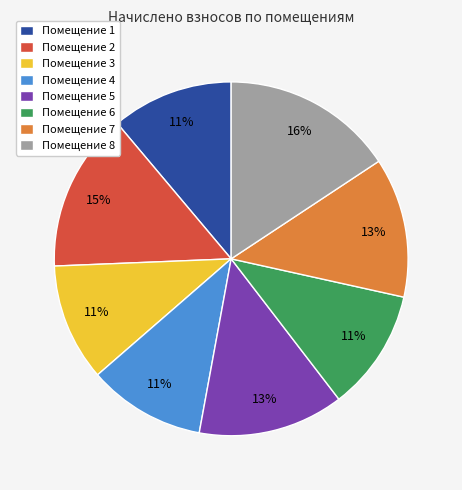

Which slice is the largest?

Помещение 8